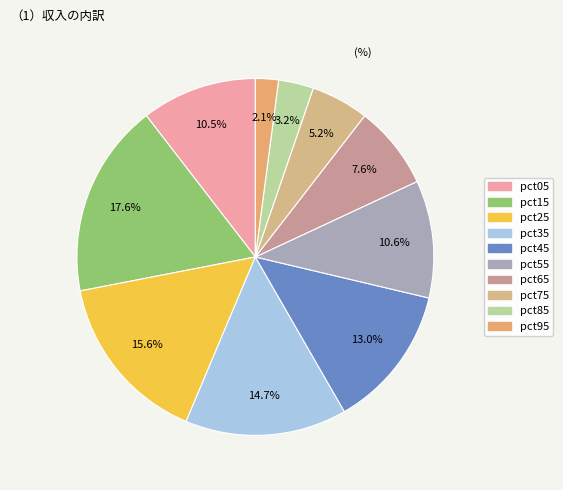

Count the number of slices in the pie.

10